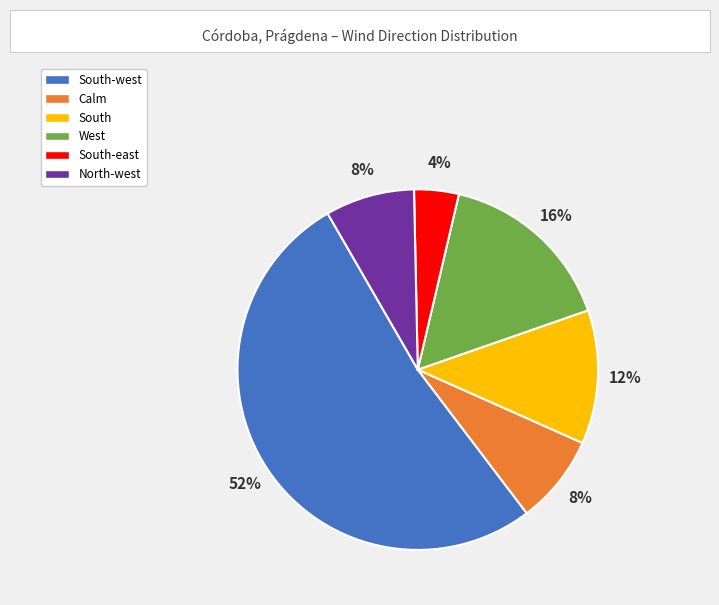

Is there a majority slice in this chart?

Yes